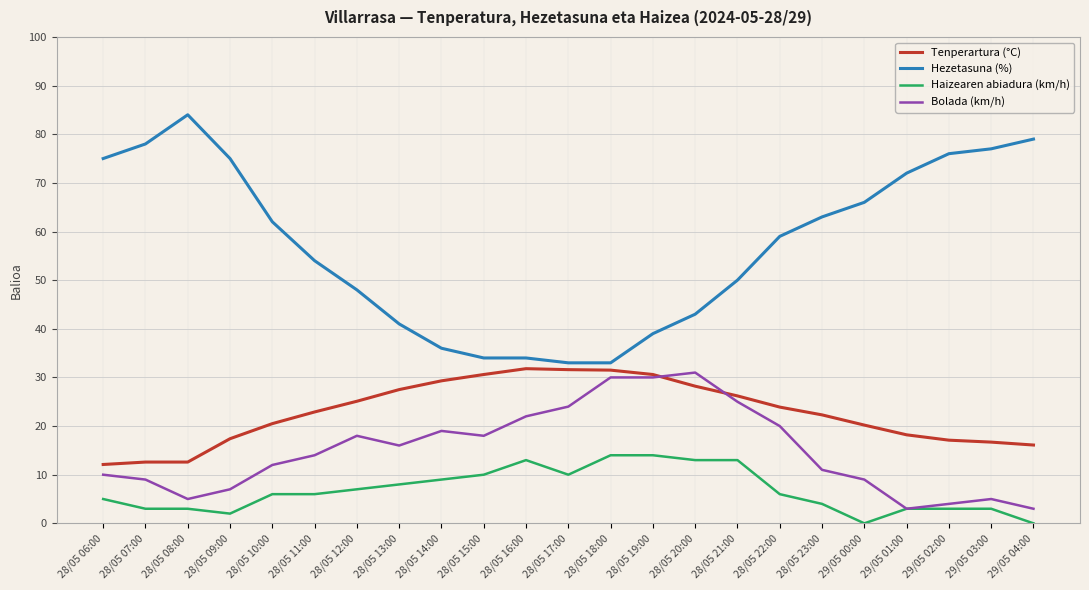

At 28/05 09:00, list the series in order from smallest to largest.

Haizearen abiadura (km/h), Bolada (km/h), Tenperartura (°C), Hezetasuna (%)